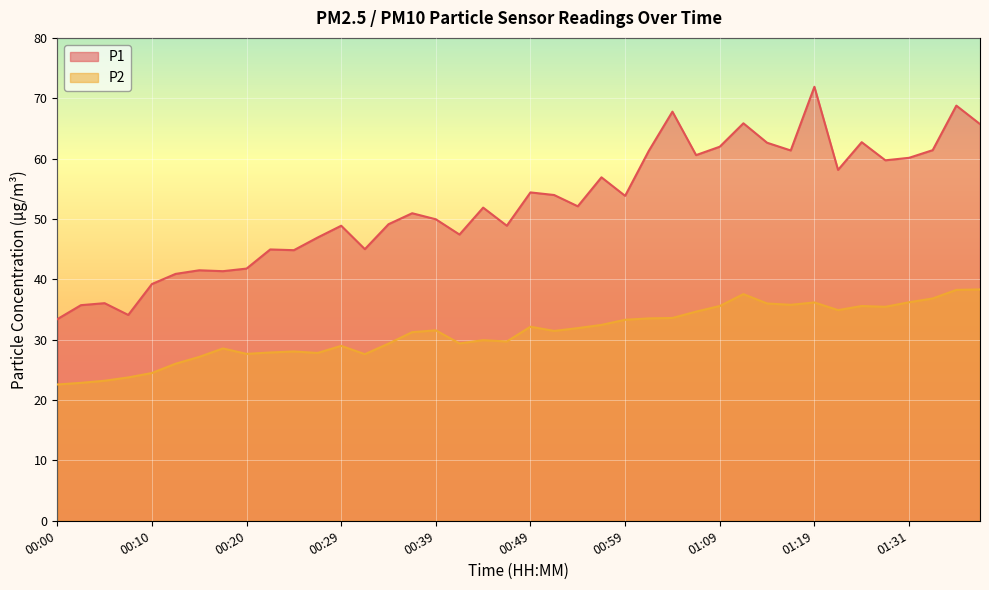

Rank the series by their average value, from highest to lowest.

P1, P2